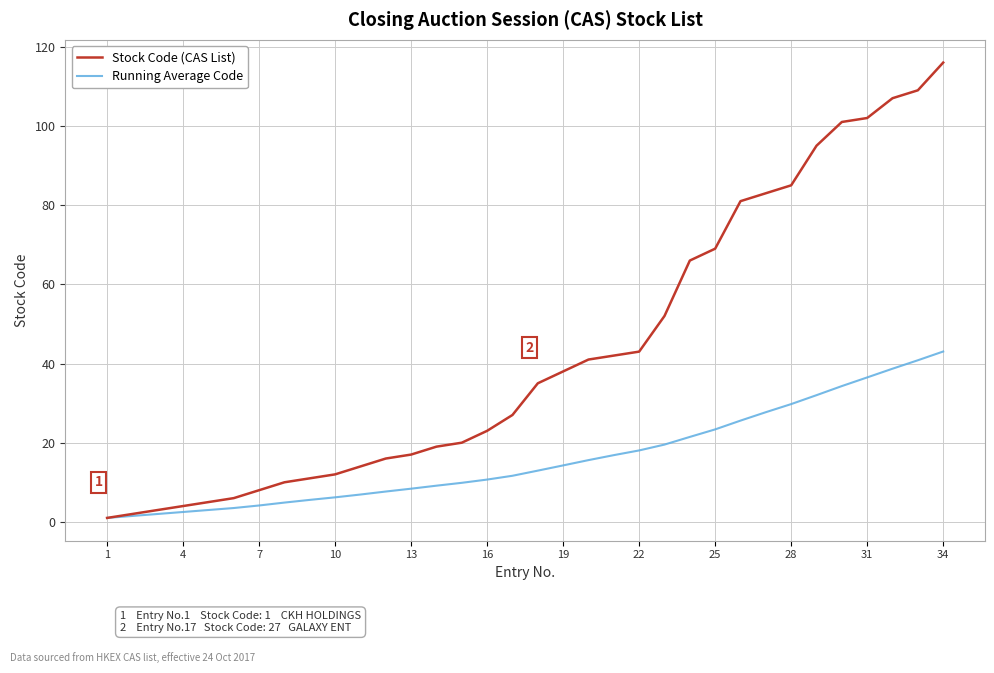

Which series has the largest total across all categories?

Stock Code (CAS List)